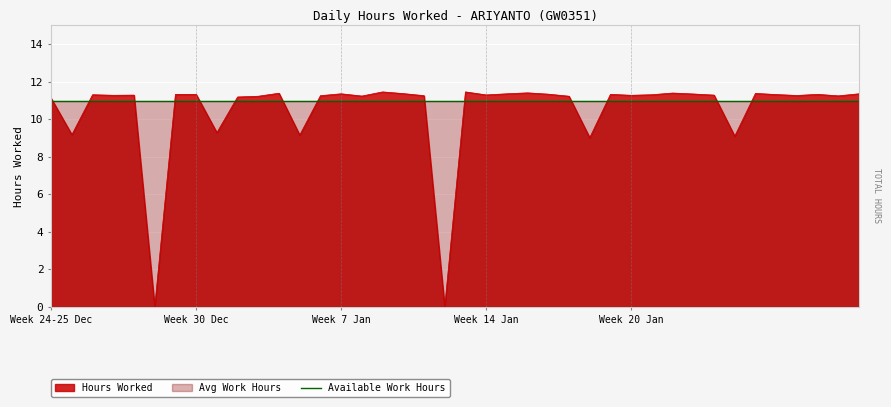

True or false: the data shows 15.6 at 26.

False